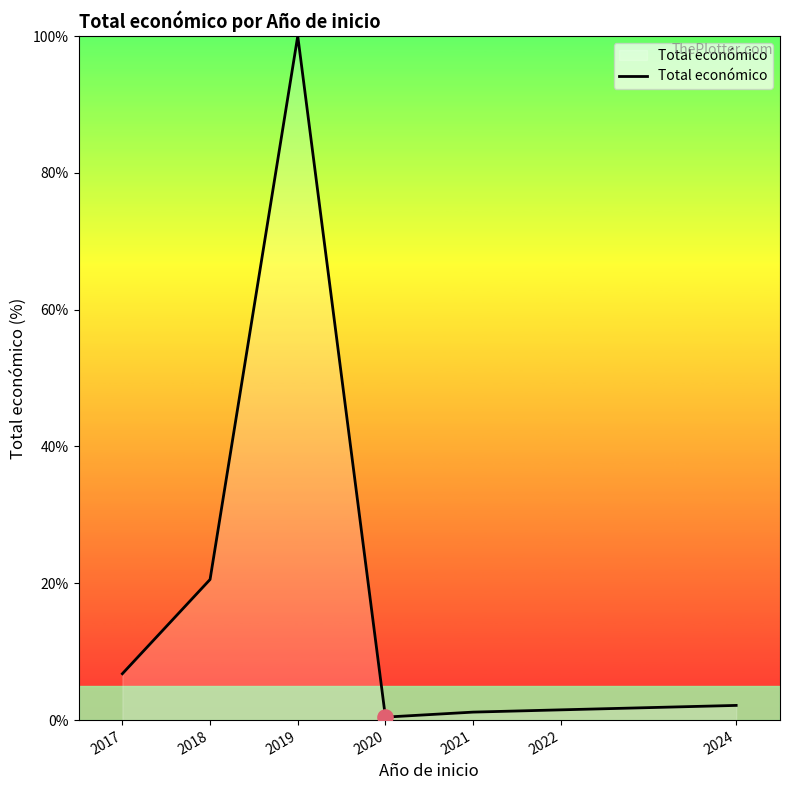

What is the change in value from 2019 to 2024?

-97.9